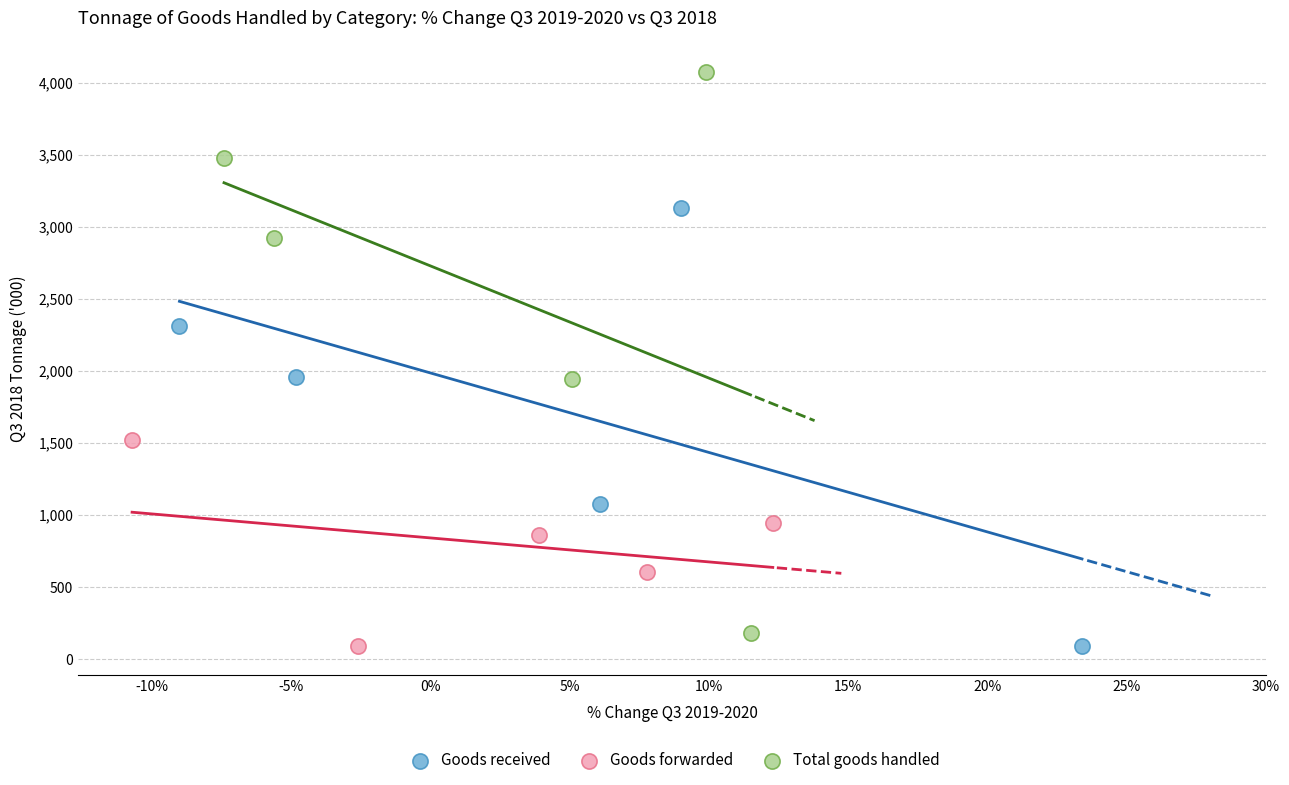

Which series has the largest Y range (max minus min)?

Total goods handled